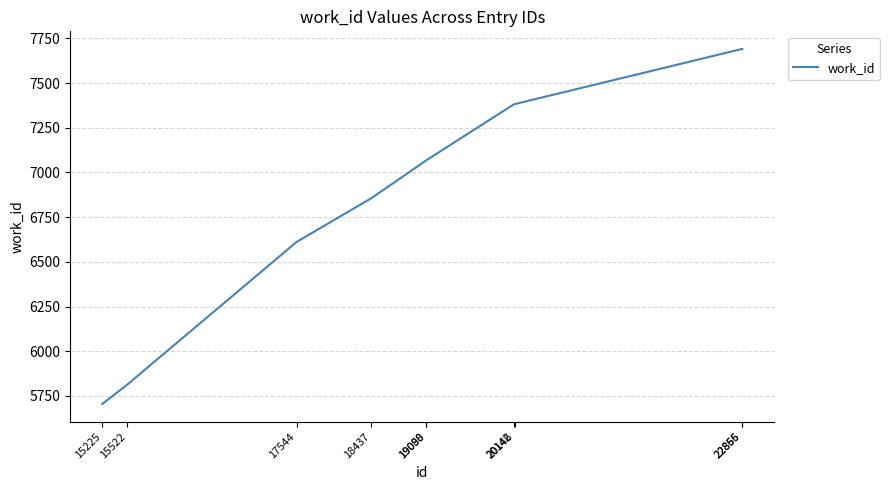

What is the greatest value displayed?

7690